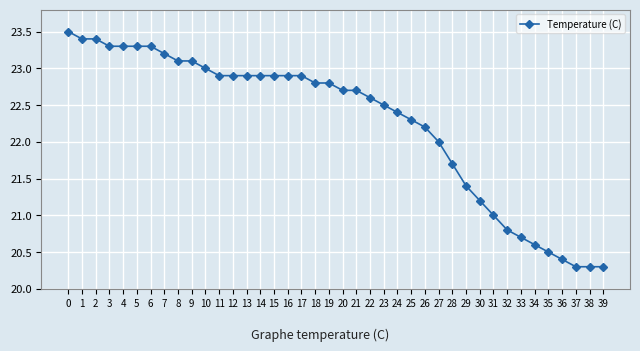

Reading left to right, transcribe all the data shown in this chart.

23.5	23.4	23.4	23.3	23.3	23.3	23.3	23.2	23.1	23.1	23.0	22.9	22.9	22.9	22.9	22.9	22.9	22.9	22.8	22.8	22.7	22.7	22.6	22.5	22.4	22.3	22.2	22.0	21.7	21.4	21.2	21.0	20.8	20.7	20.6	20.5	20.4	20.3	20.3	20.3